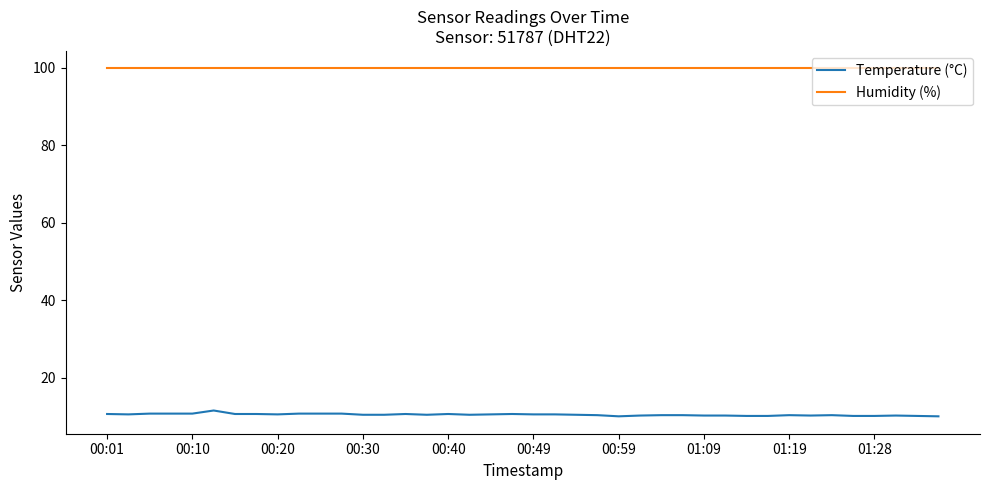

What are all the series names shown in the legend?

Temperature (°C), Humidity (%)